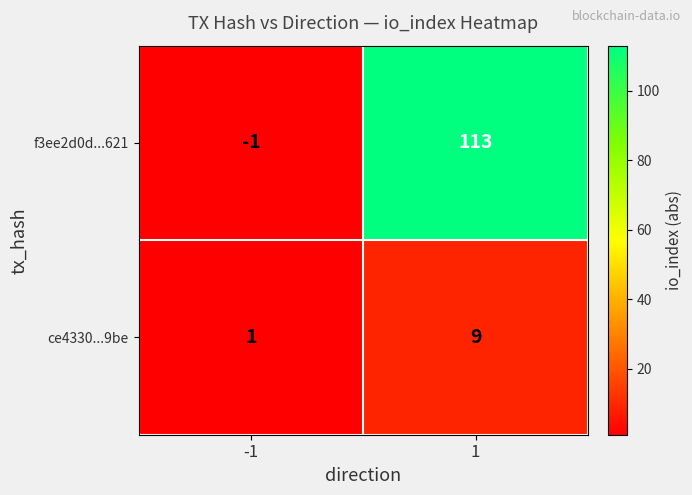

What is the difference between the f3ee2d0d...621 values at 1 and -1?

114